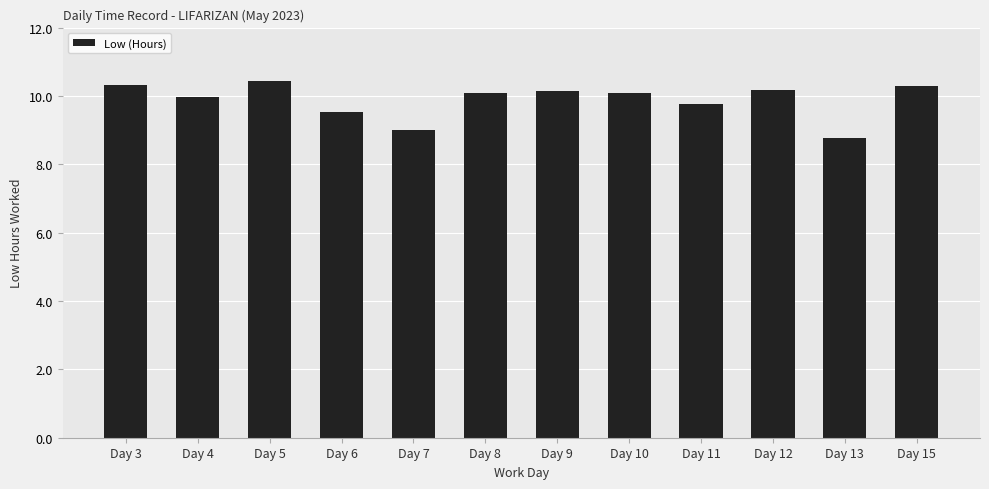

What is the change in value from Day 3 to Day 13?

-1.6